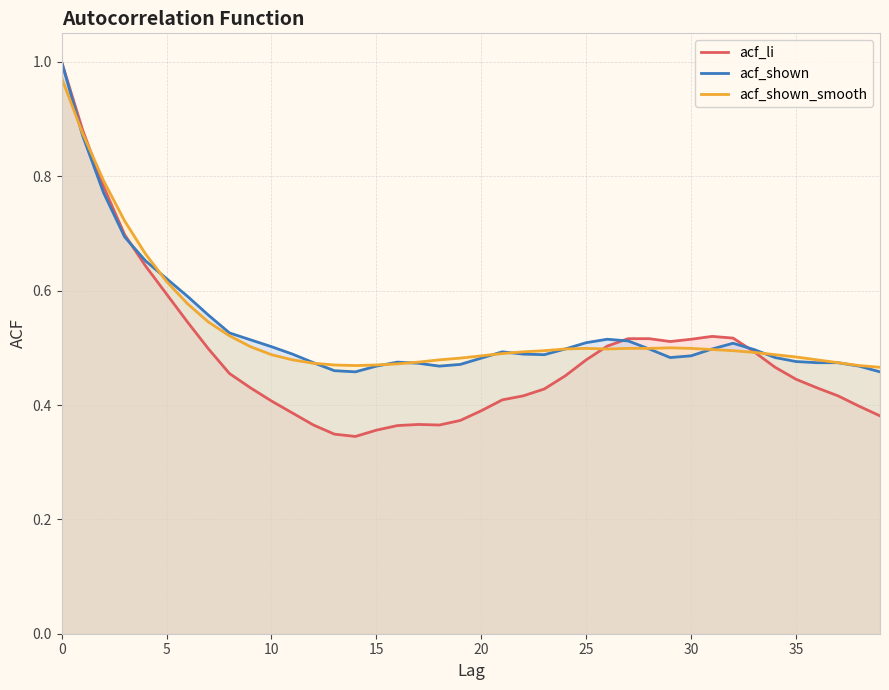

Rank the series by their maximum value, from lowest to highest.

acf_shown_smooth, acf_li, acf_shown